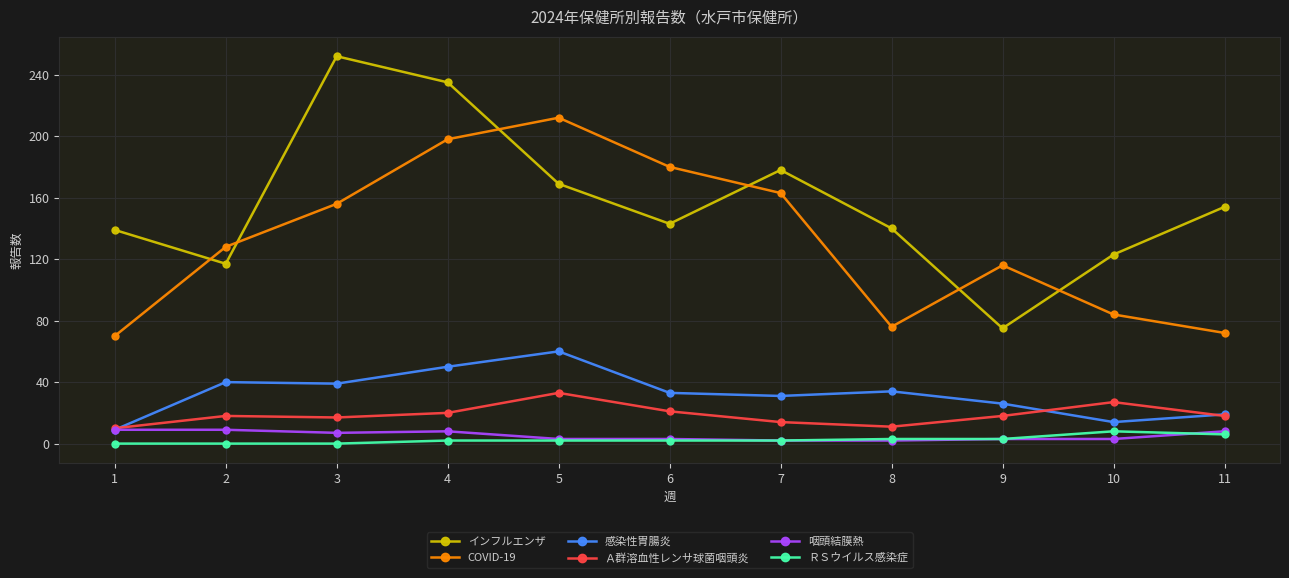

What is the total value across all series at 2?

312